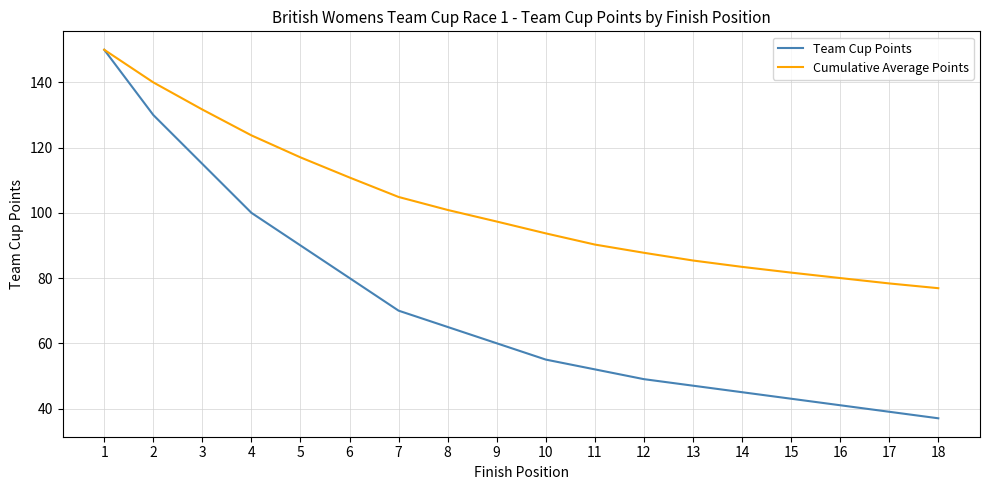

What value does the Cumulative Average Points series have at 8?

100.9